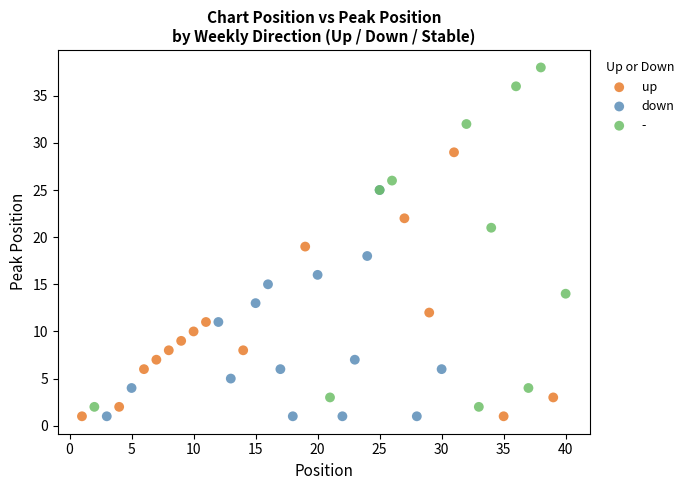

Which series contains the highest Y value?

-